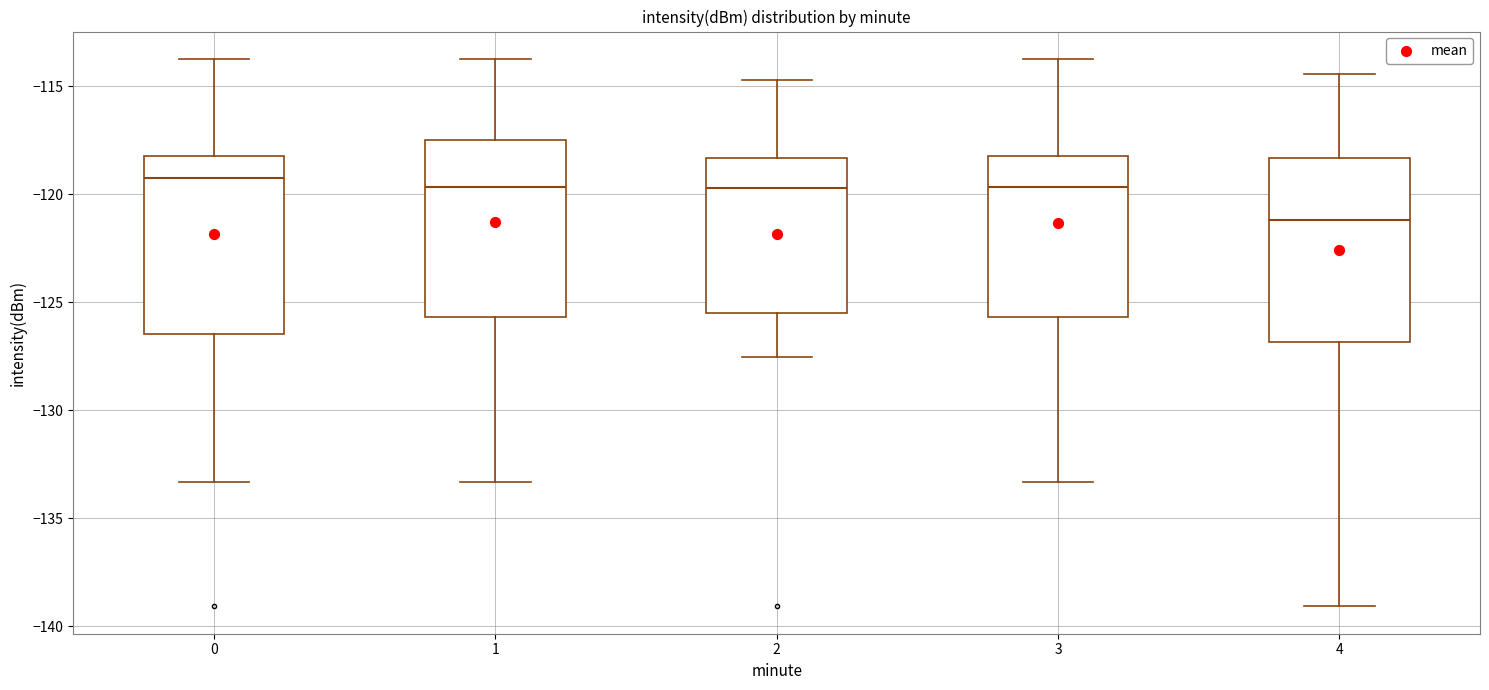

Reading left to right, read every box against the y-axis: the position of its median line, the range the box covers, and the ends of its whiskers. The values are not printed on the chart, so give them approximately, as read against the axis.

0: median -119.0, box -126.5 to -118.0, whiskers -133.5 to -113.5
1: median -119.5, box -125.5 to -117.5, whiskers -133.5 to -113.5
2: median -119.5, box -125.5 to -118.5, whiskers -127.5 to -114.5
3: median -119.5, box -125.5 to -118.0, whiskers -133.5 to -113.5
4: median -121.0, box -127.0 to -118.5, whiskers -139.0 to -114.5